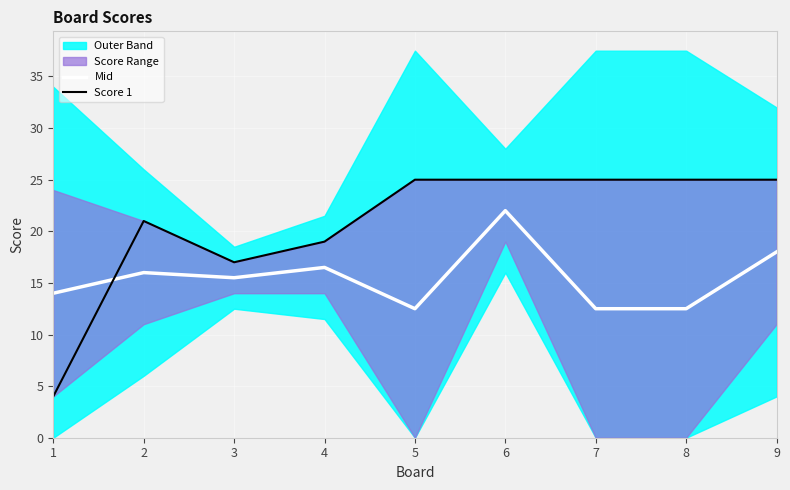

What is the difference between the highest and lowest values at 3?

1.5